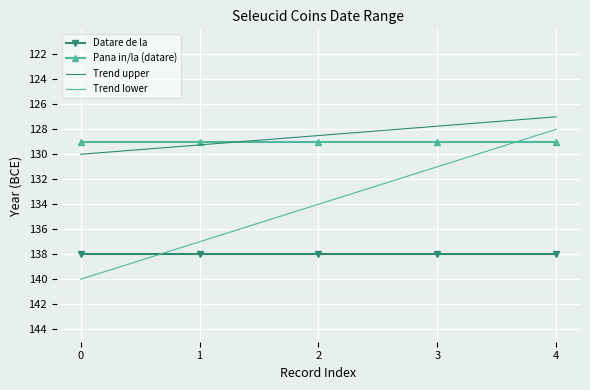

What is the value of the Trend lower point at the 2nd from the left?

-137.0